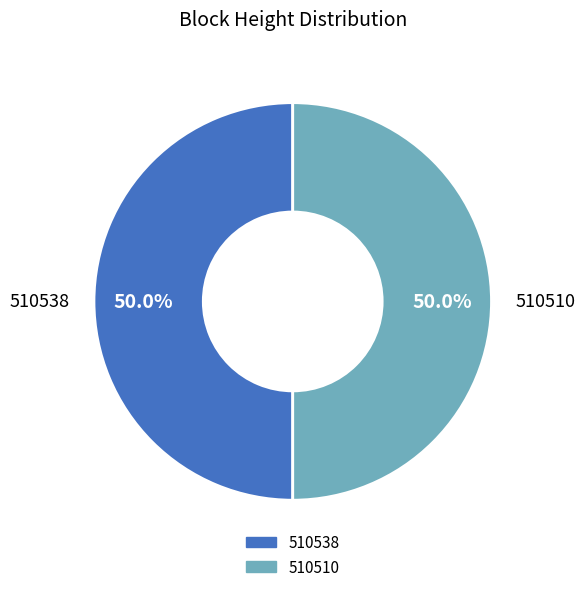

How many segments does this pie chart have?

2